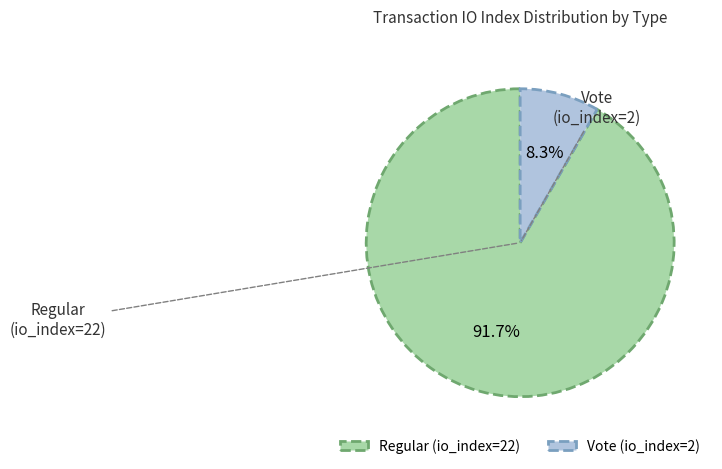

The Vote (io_index=2) slice represents 8% of the pie. True or false?

True